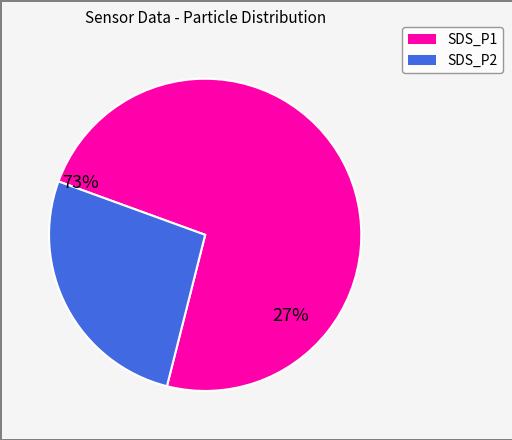

Do SDS_P1 and SDS_P2 together represent more than half of the pie?

Yes